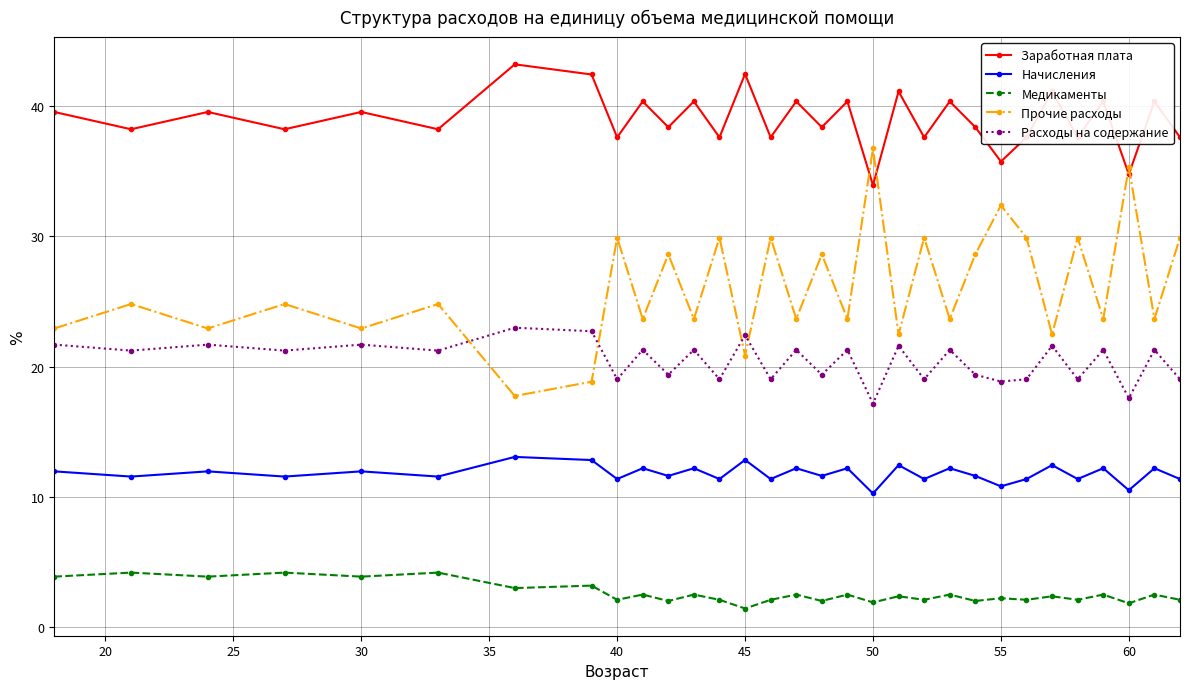

How many lines are shown in the chart?

5